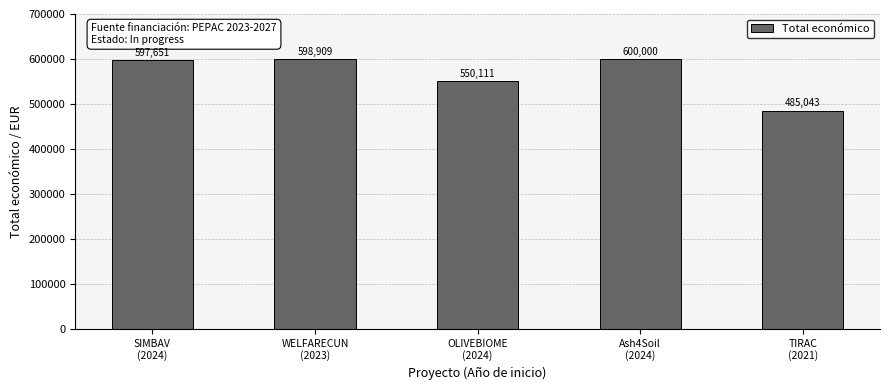

What is the sum of all values?

2831714